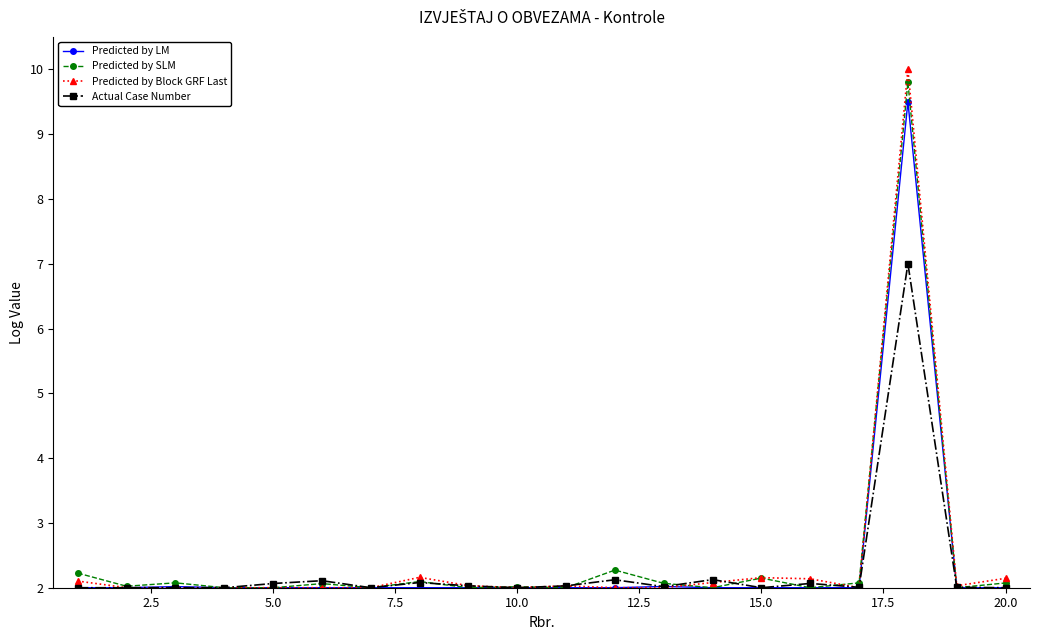

True or false: Predicted by SLM has more than 0 points higher than both neighbors.

True